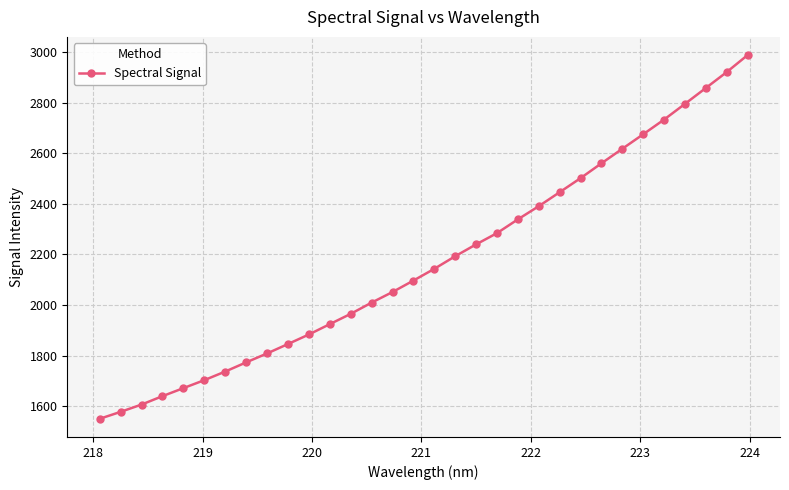

What is the greatest value displayed?

2987.6